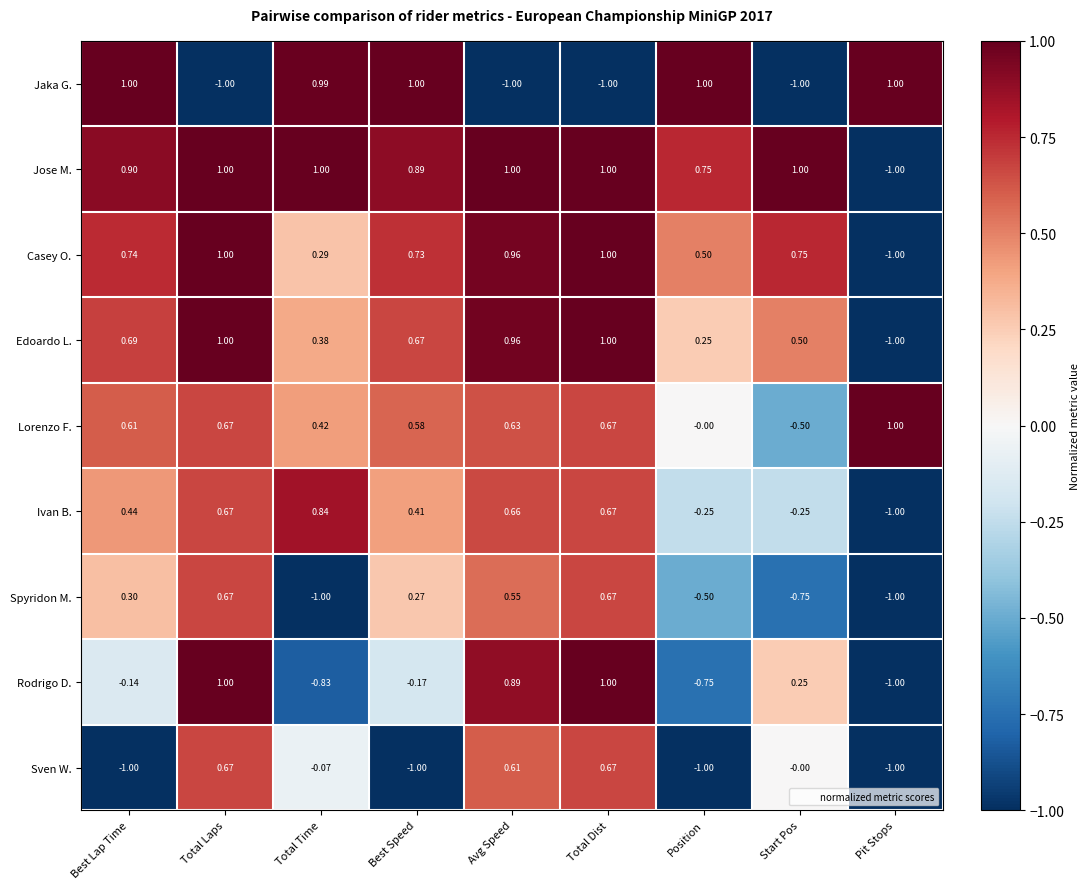

Which series has the largest total across all categories?

Jose M.